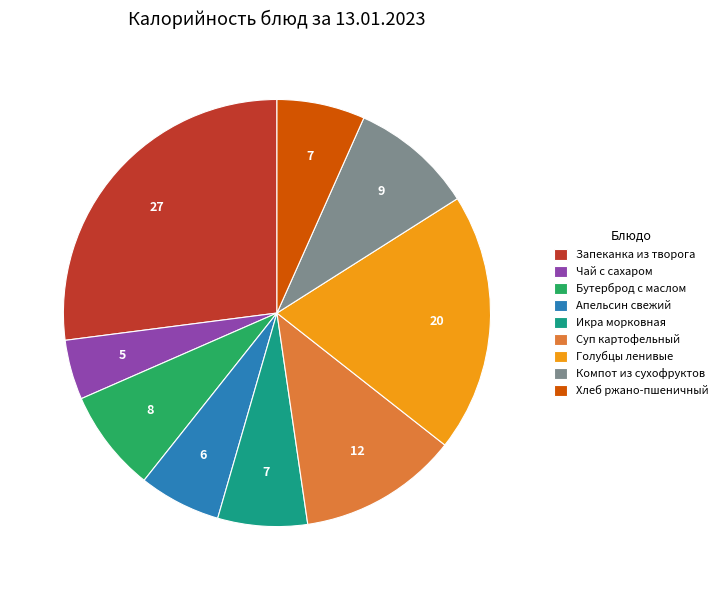

The Апельсин свежий slice represents 6% of the pie. True or false?

True